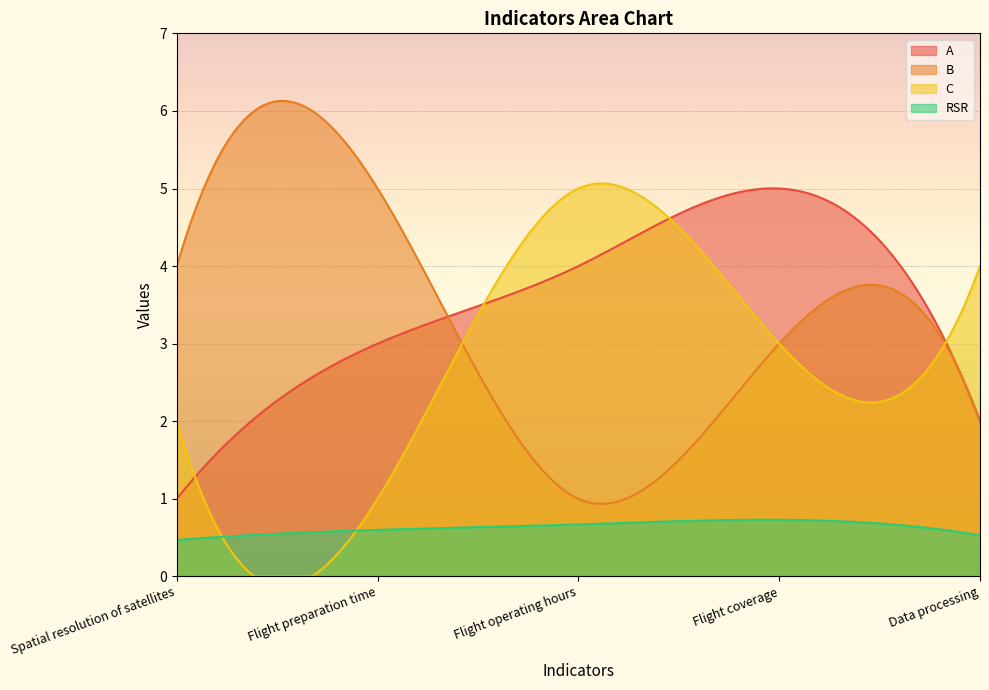

Between which two adjacent categories do B and C first intersect?

Flight preparation time and Flight operating hours